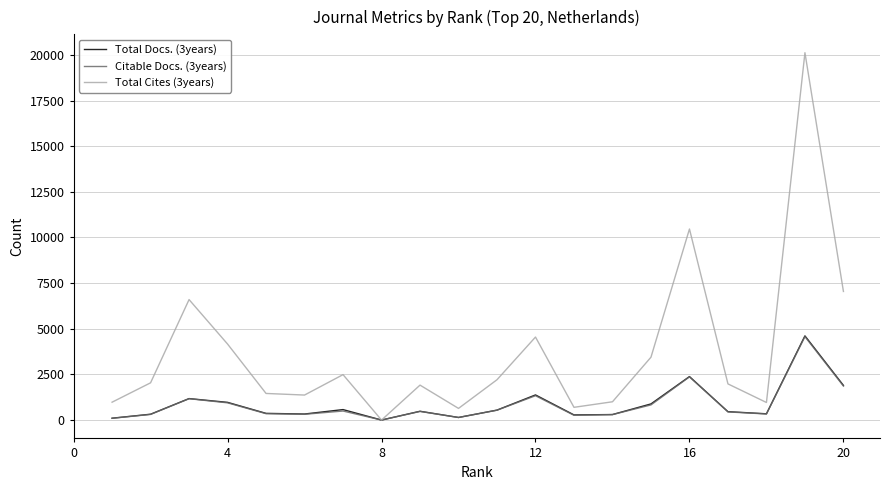

Which series has the largest total across all categories?

Total Cites (3years)